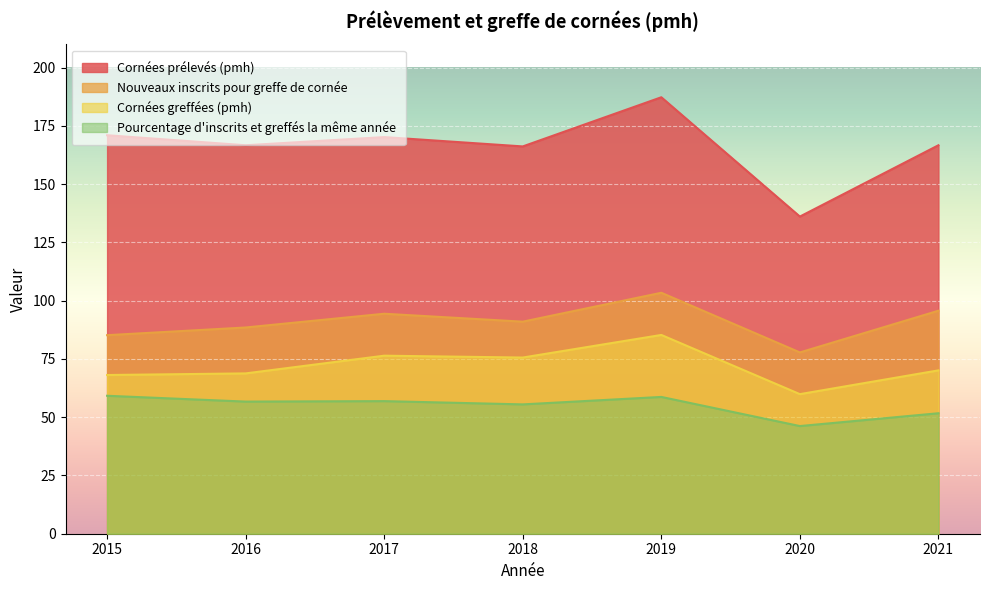

Which category has the highest value across all series?

2019